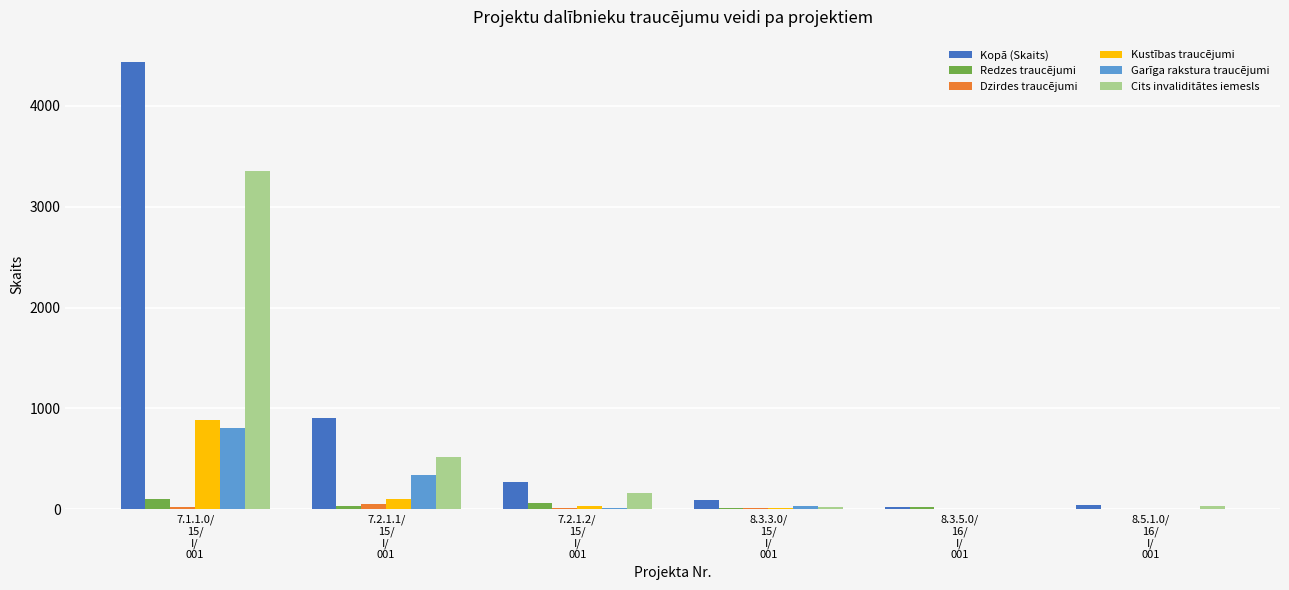

What is the highest value of the Cits invaliditātes iemesls series?

3355